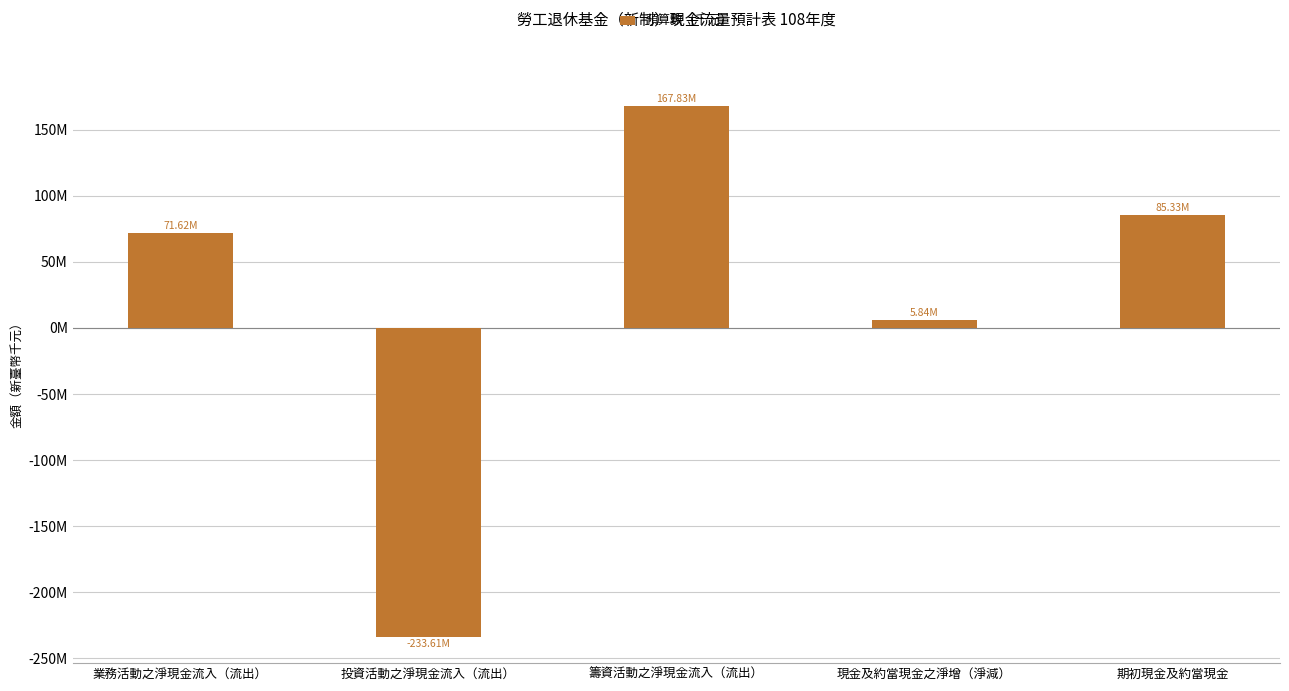

Is it true that the value at 籌資活動之淨現金流入（流出） is 167829789?

True